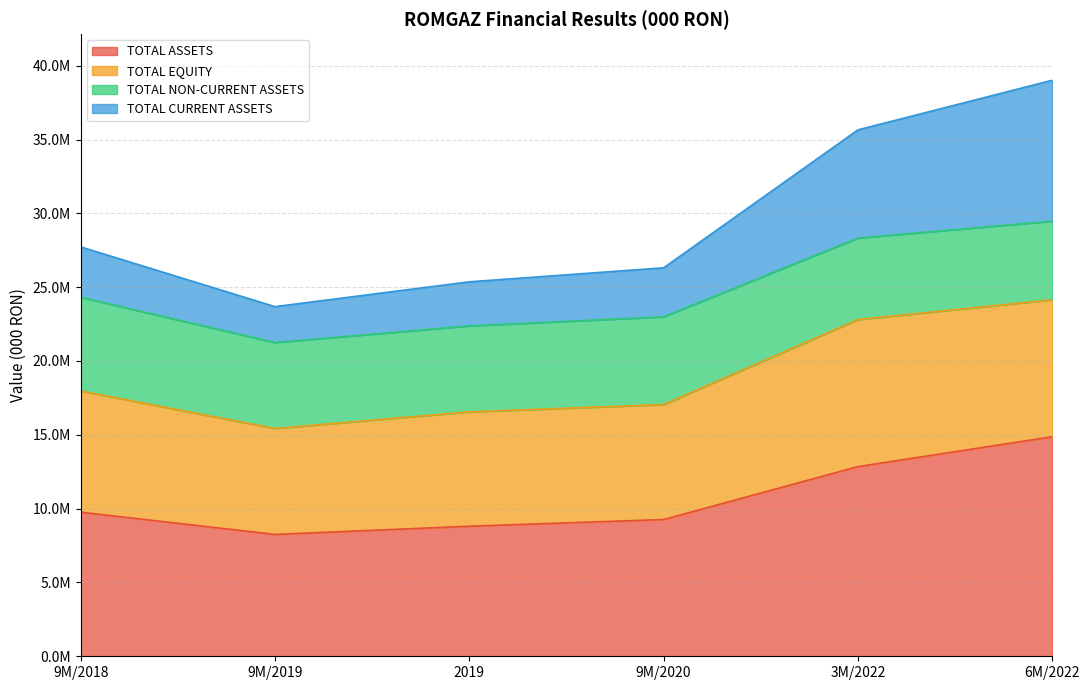

True or false: TOTAL ASSETS has more than 1 points higher than both neighbors.

False